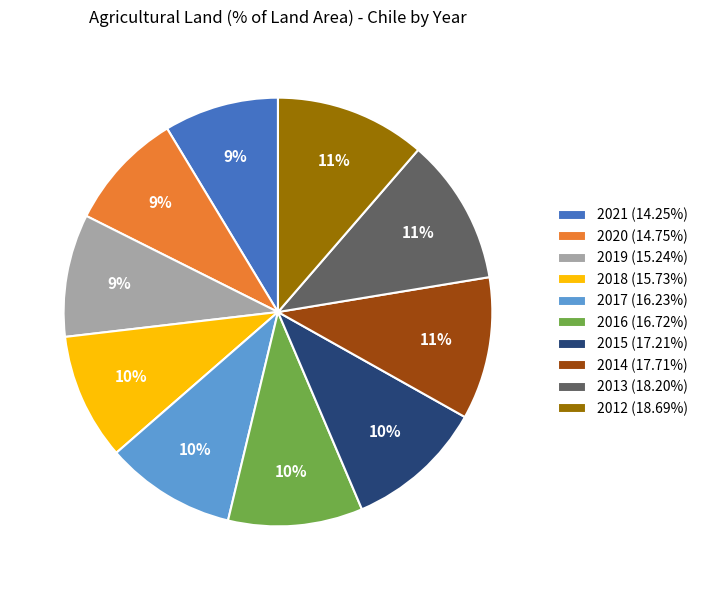

Is there a majority slice in this chart?

No